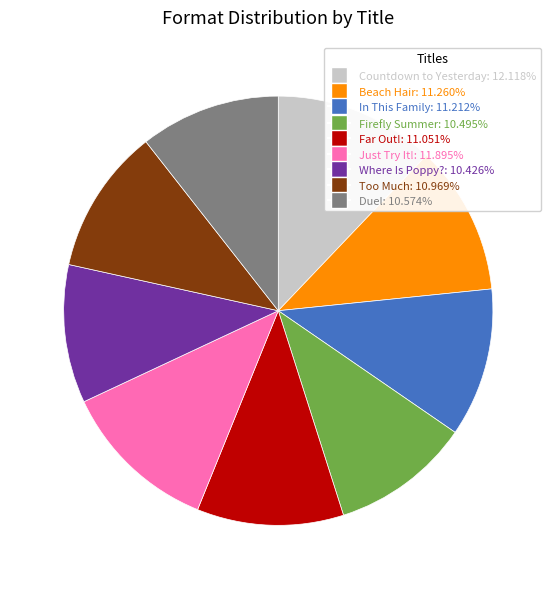

True or false: Duel accounts for 11% of the total.

True